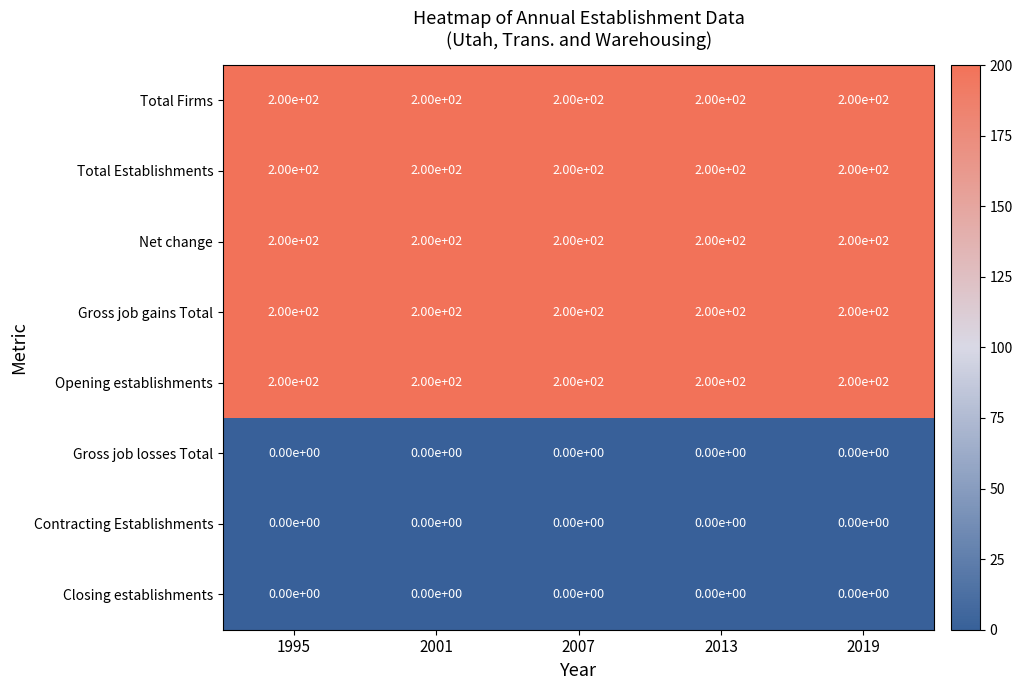

Count the number of categories in the chart.

5